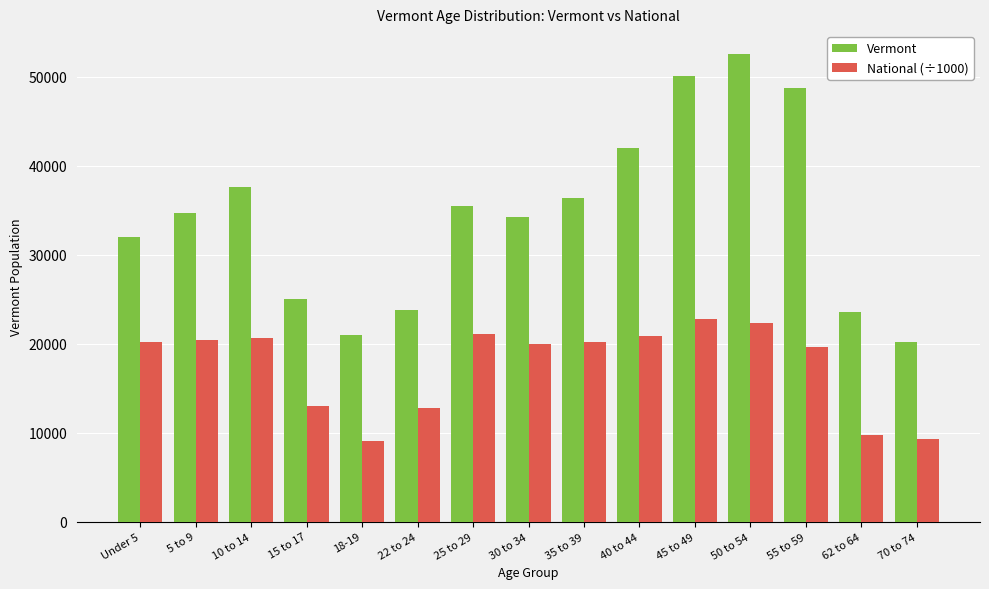

What is the total value across all series at 70 to 74?

29426.2